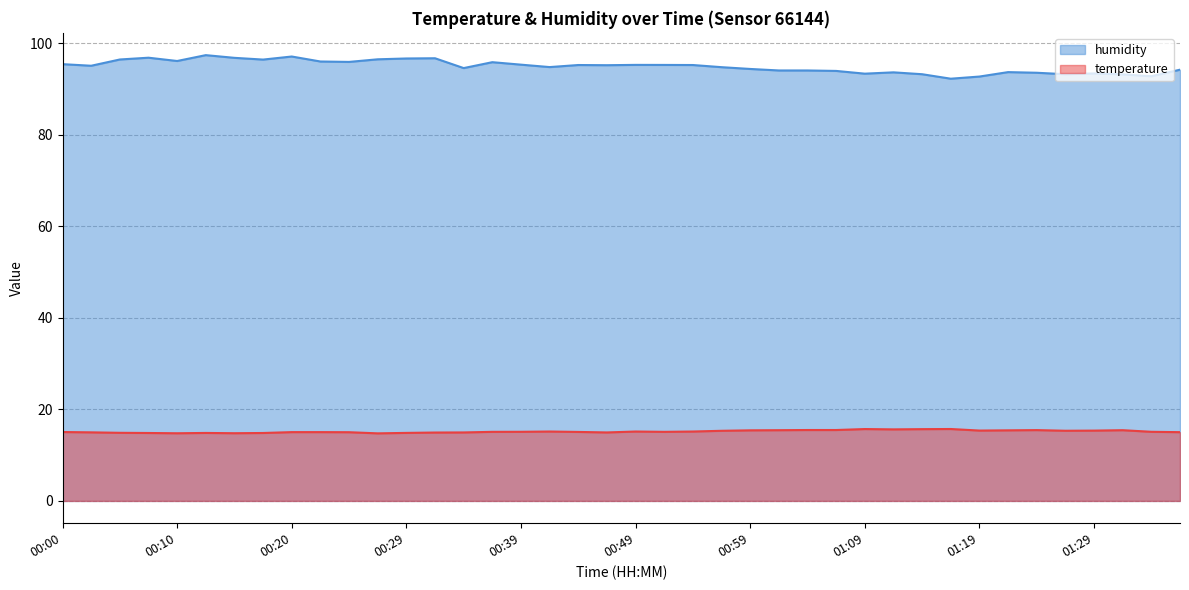

At which label does temperature reach its minimum?

00:27